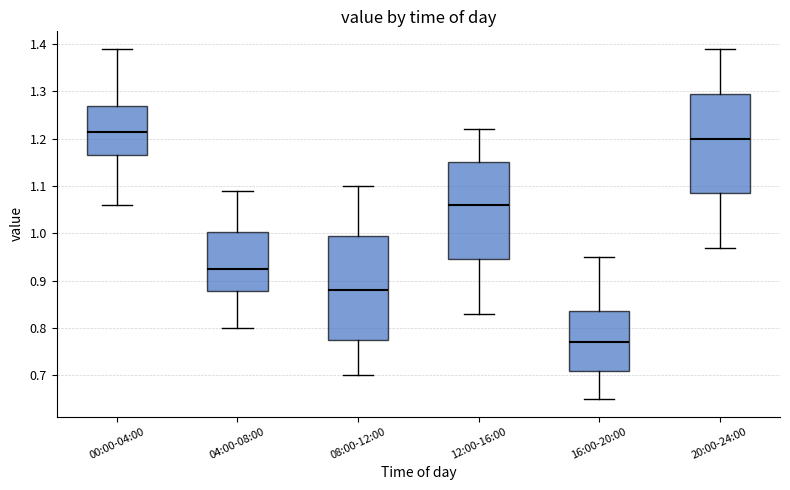

Which box is the tallest, from its lower edge to its upper edge?

08:00-12:00